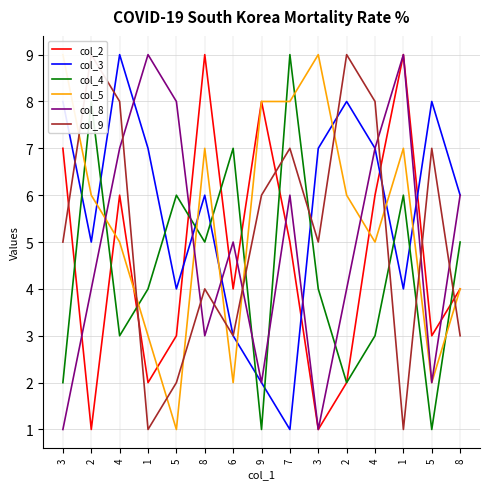

What is the difference between the maximum and minimum values in the col_3 series?

8